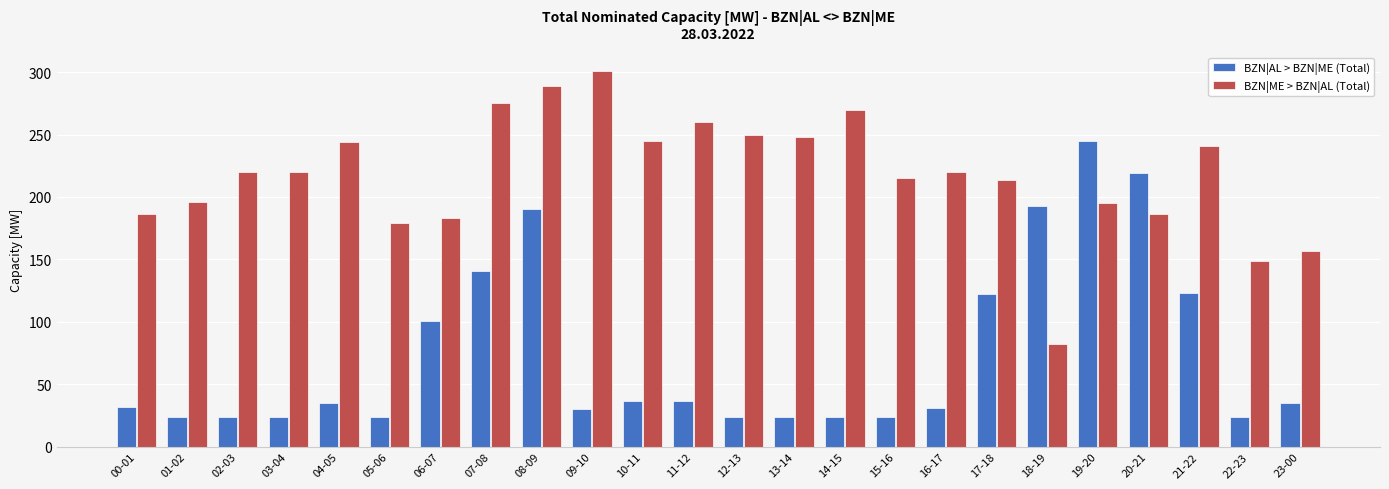

What is the difference between the BZN|ME > BZN|AL (Total) values at 14-15 and 18-19?

188